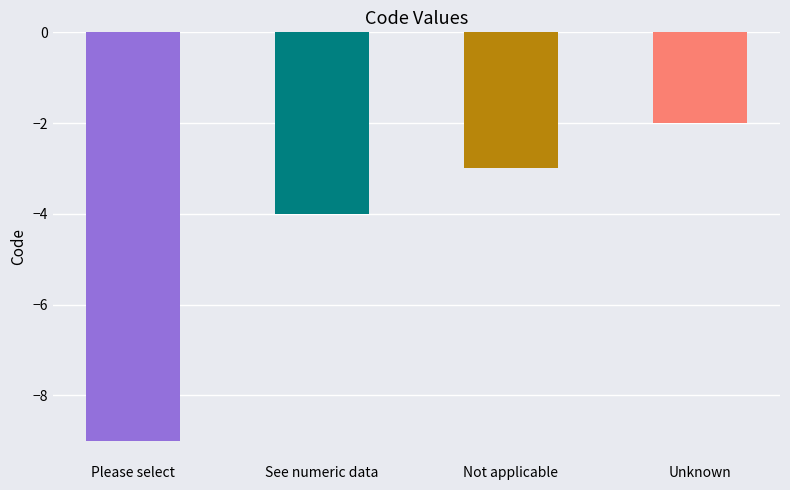

True or false: the data shows -2 at Unknown.

True